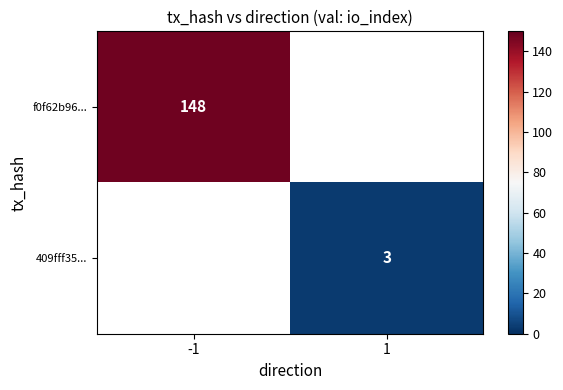

Is the value of f0f62b96... at -1 greater than the value of 409fff35... at 1?

Yes